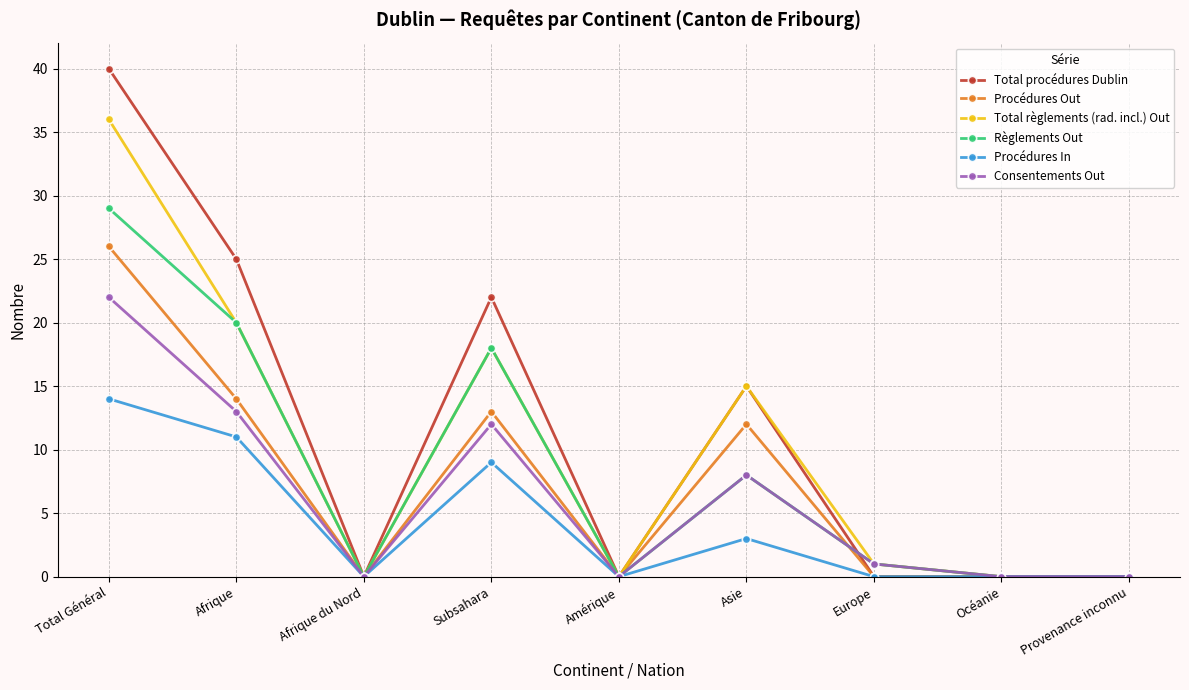

At how many categories does at least one series exceed 34?

1